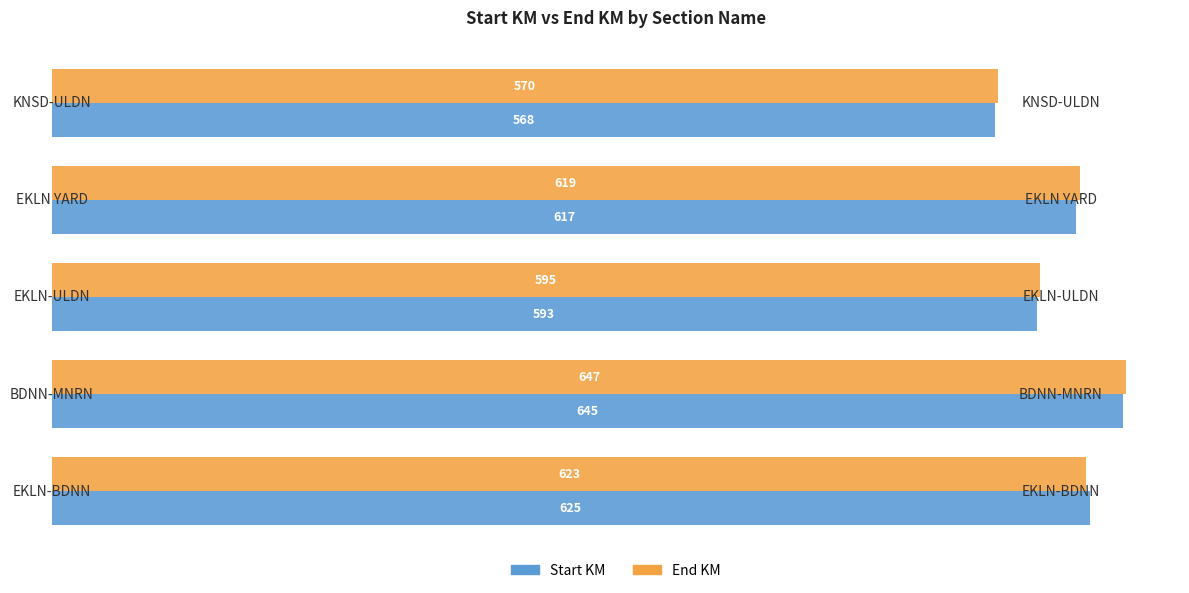

Which series has the largest total across all categories?

End KM